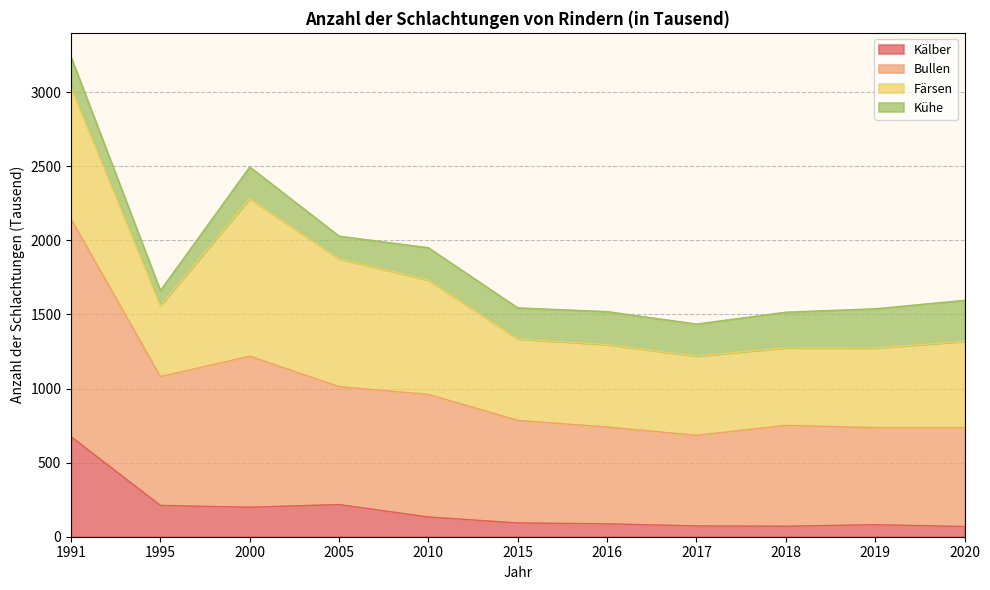

Which category has the highest value in the Kälber series?

1991